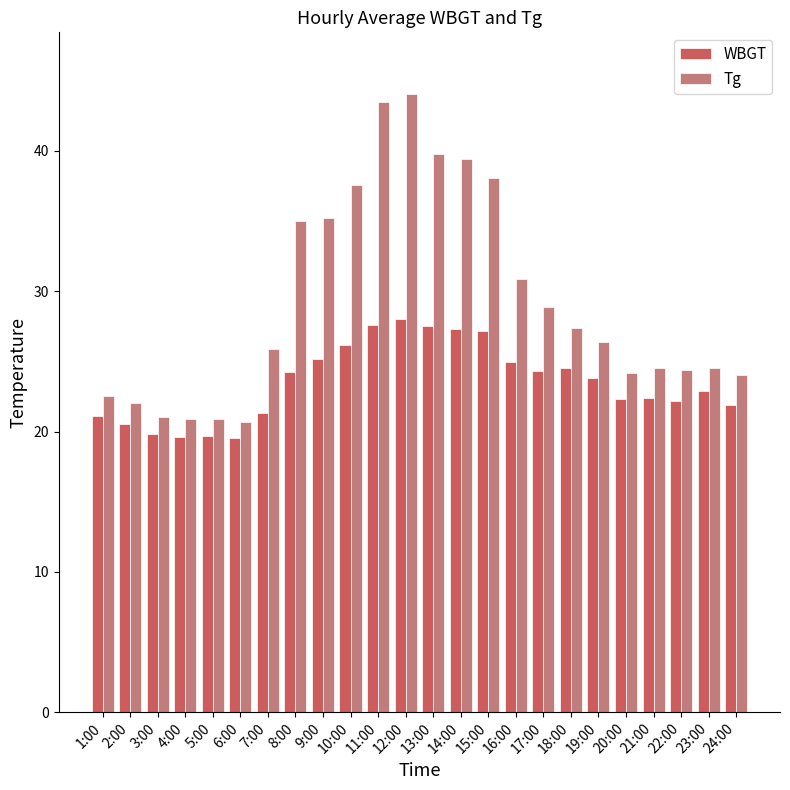

What position from the left is 5:00?

5